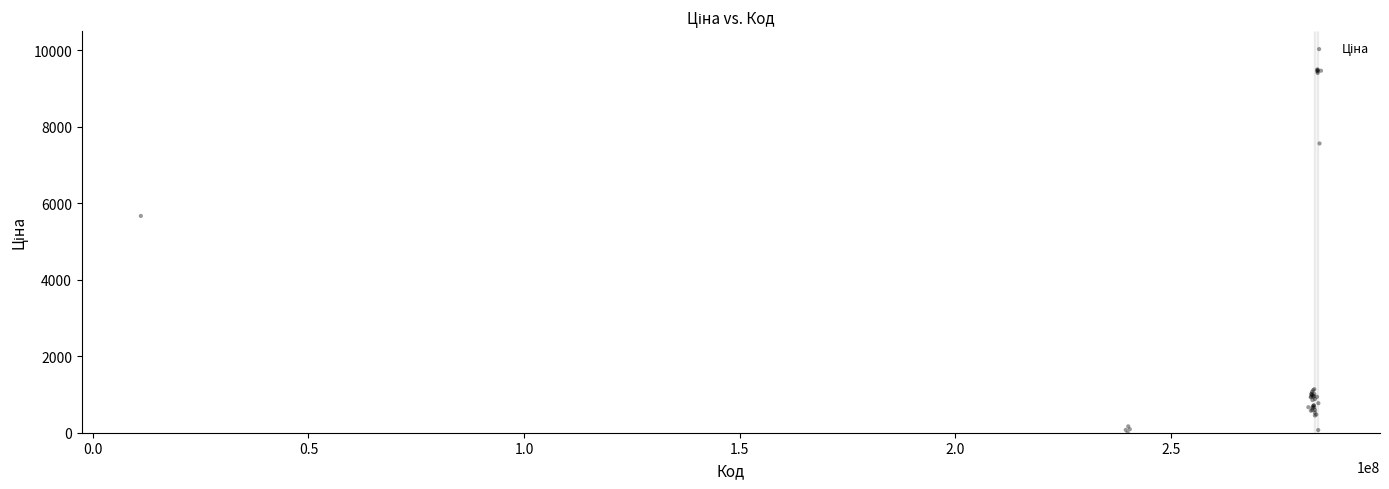

What Y value in the scatter plot is closest to 4748?

5668.0